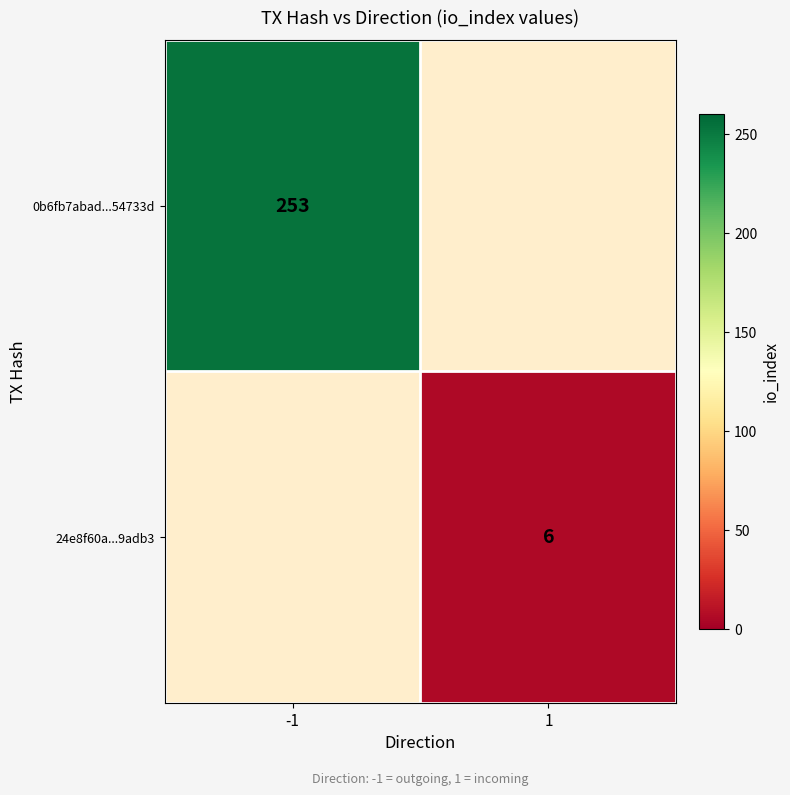

True or false: 0b6fb7abad...54733d has a value of 174 at -1.

False